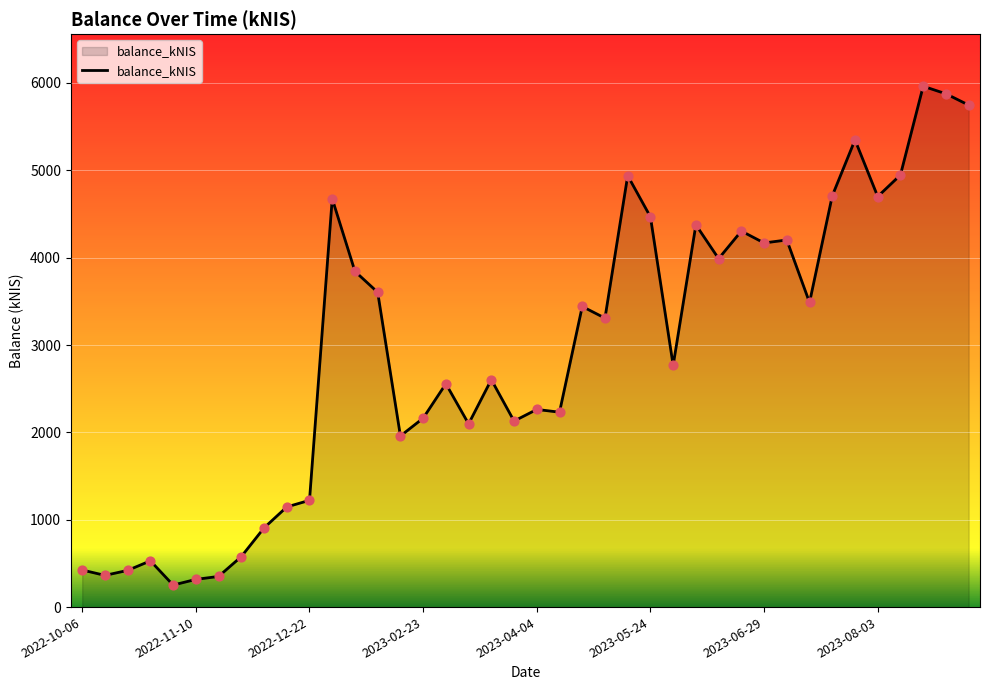

What is the difference between the maximum and minimum values?

5710.5